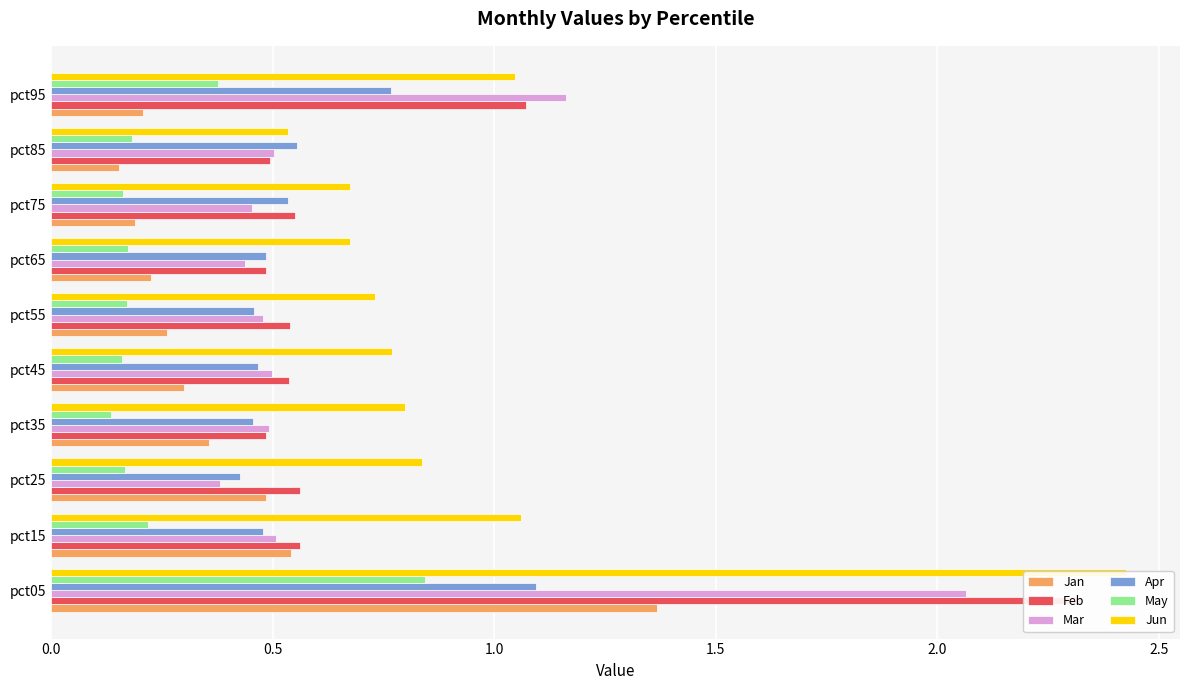

How many bars are there in each group?

6